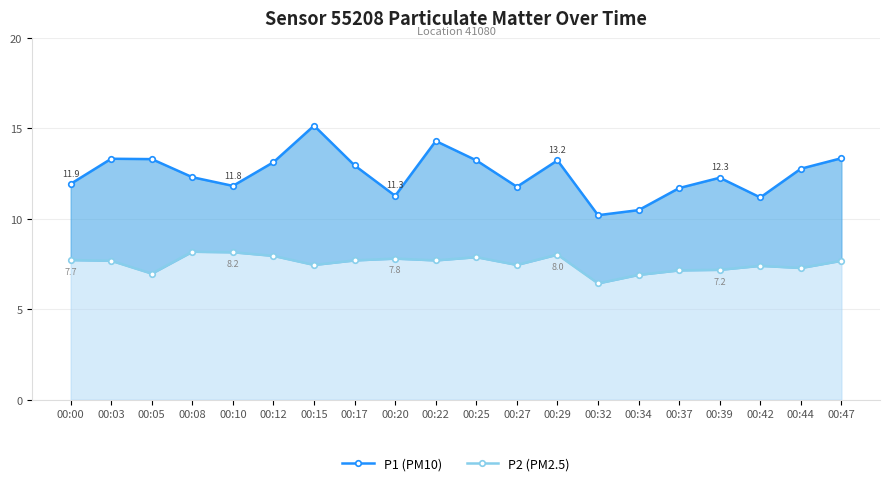

Rank the series by their average value, from lowest to highest.

P2 (PM2.5), P1 (PM10)